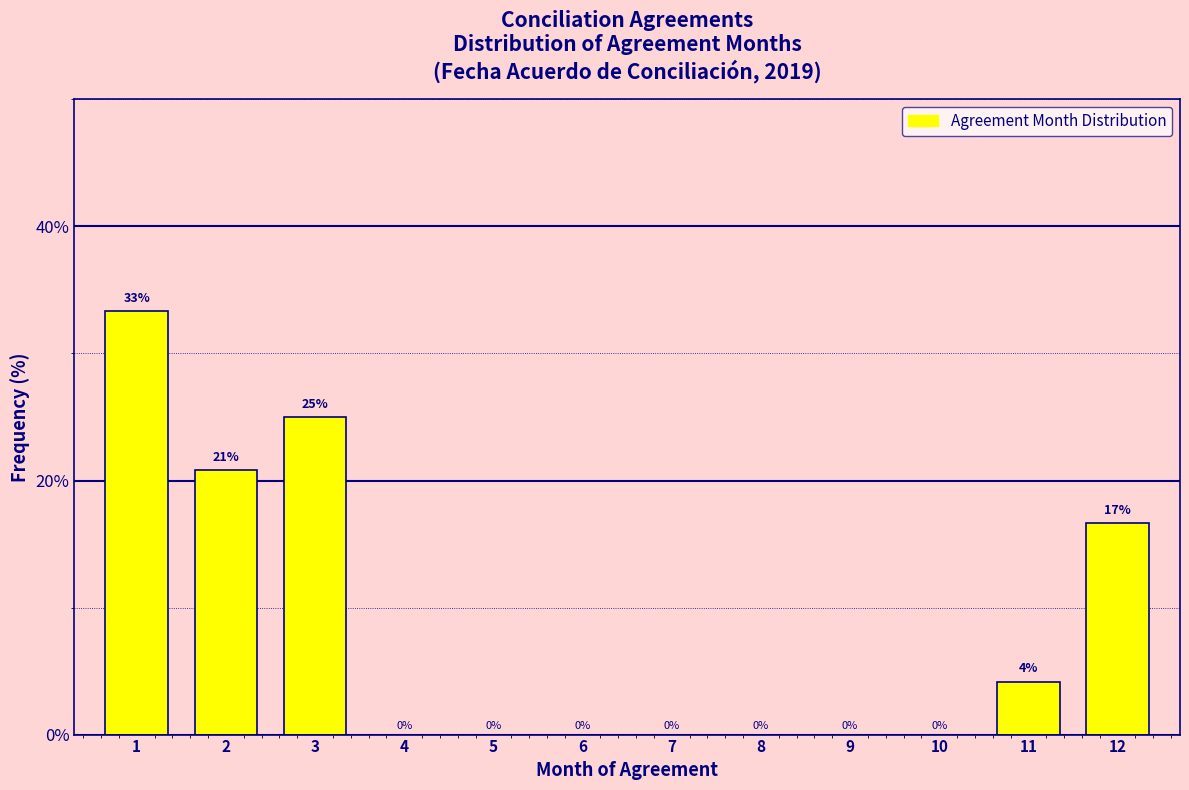

The chart shows a value of -15.9 at 9. True or false?

False